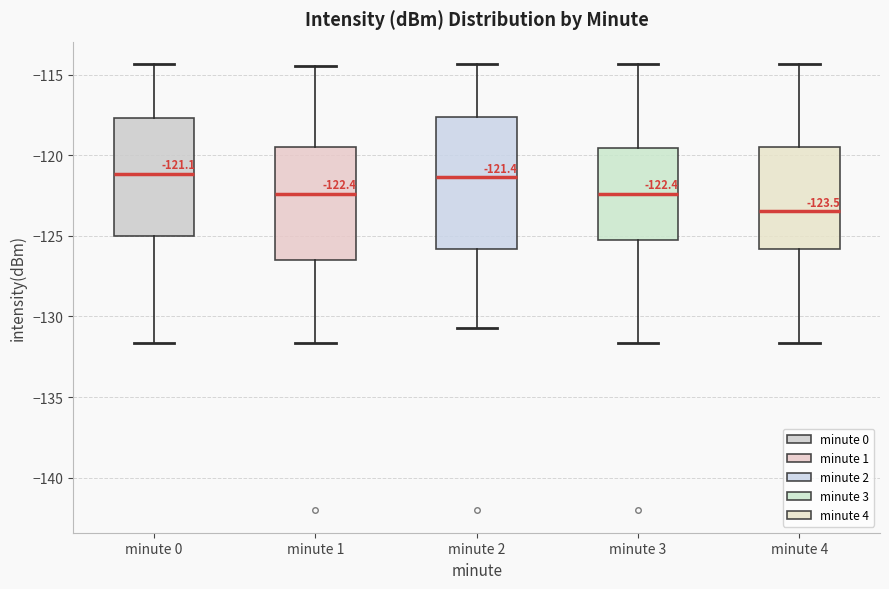

Comparing the boxes themselves (not the whiskers), which one is the tallest?

minute 2